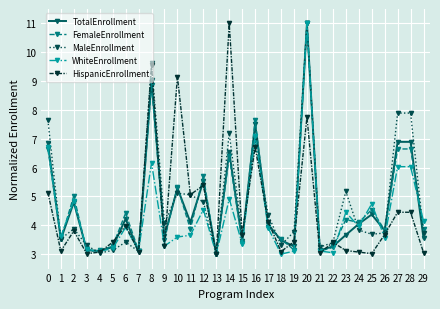

What is the value of the TotalEnrollment point at the 2nd from the left?

3.5